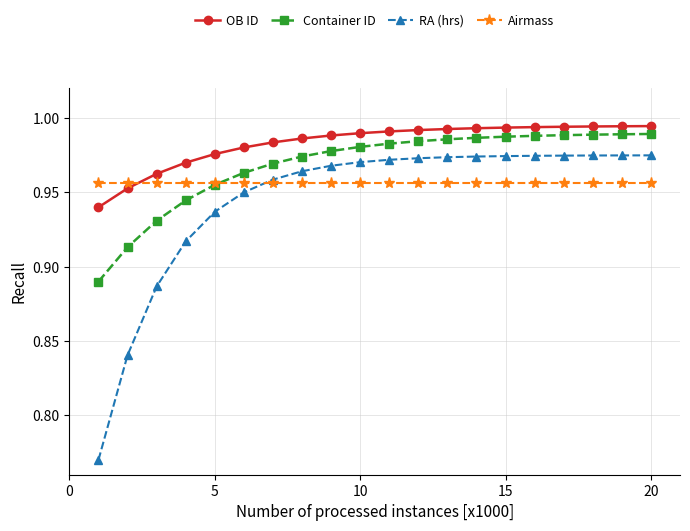

Which series has the widest spread of values?

RA (hrs)